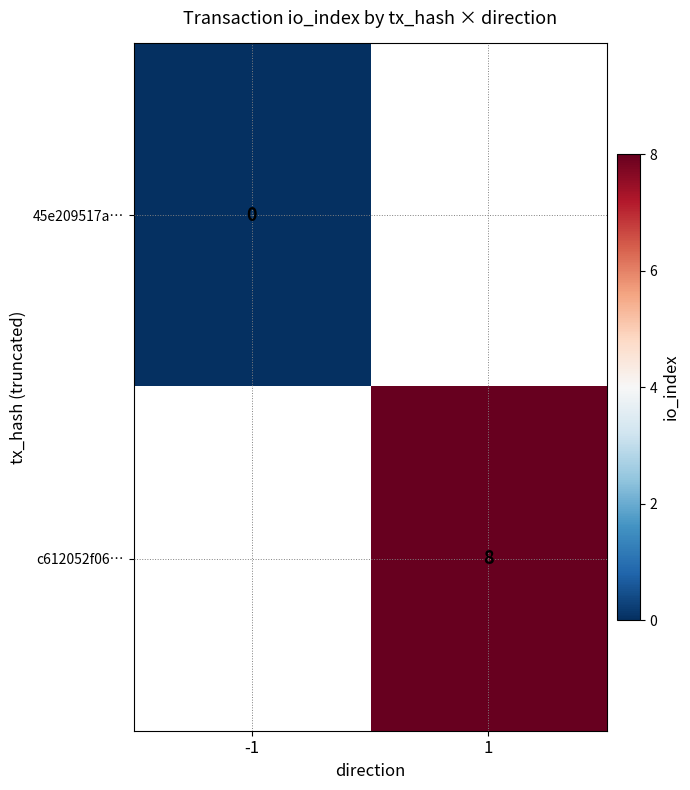

True or false: c612052f06… has a value of 8 at 1.

True